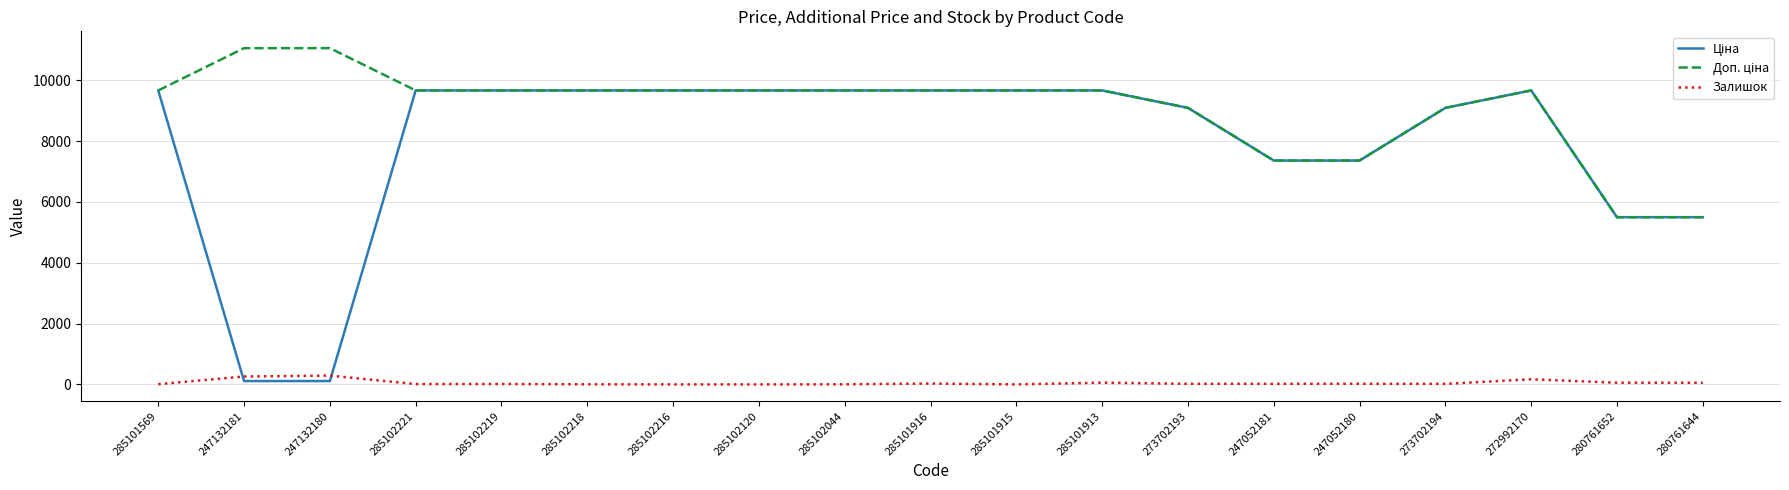

What is the difference between the highest and lowest values at 285102120?

9664.7